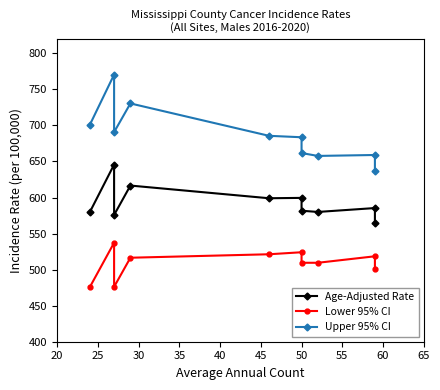

What is the total value across all series at 60?

1762.9